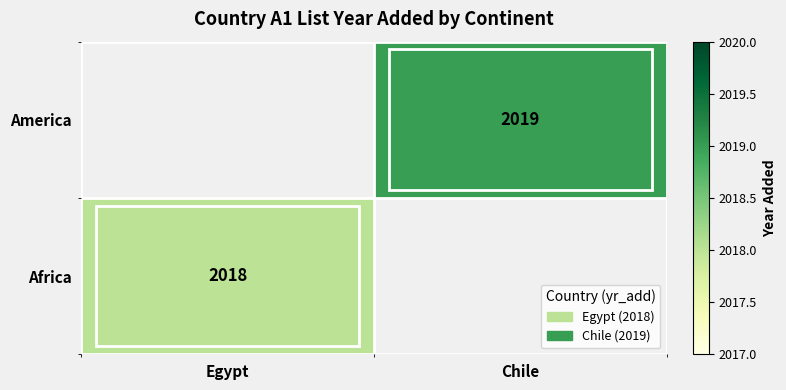

Count the number of data series in this chart.

2